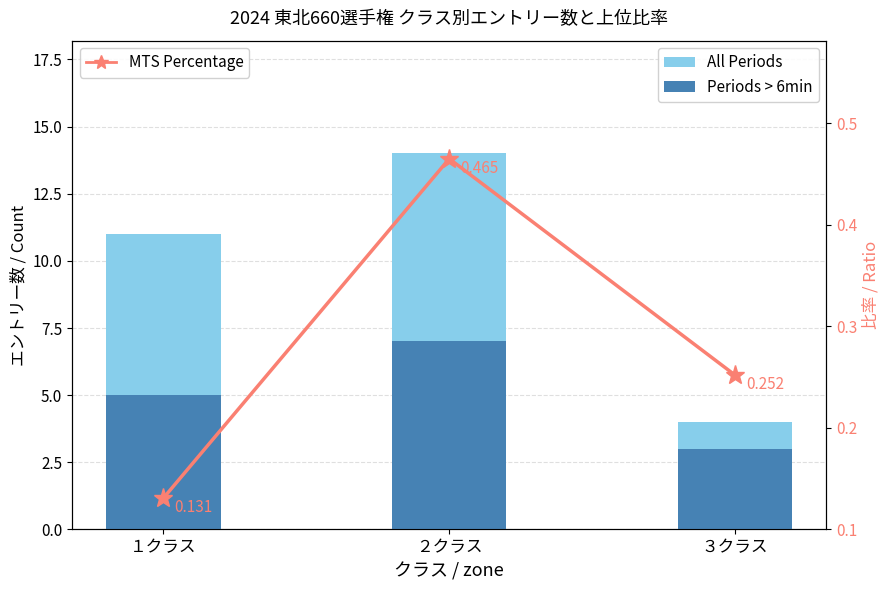

At ２クラス, list the series in order from largest to smallest.

All Periods, Periods > 6min, MTS Percentage